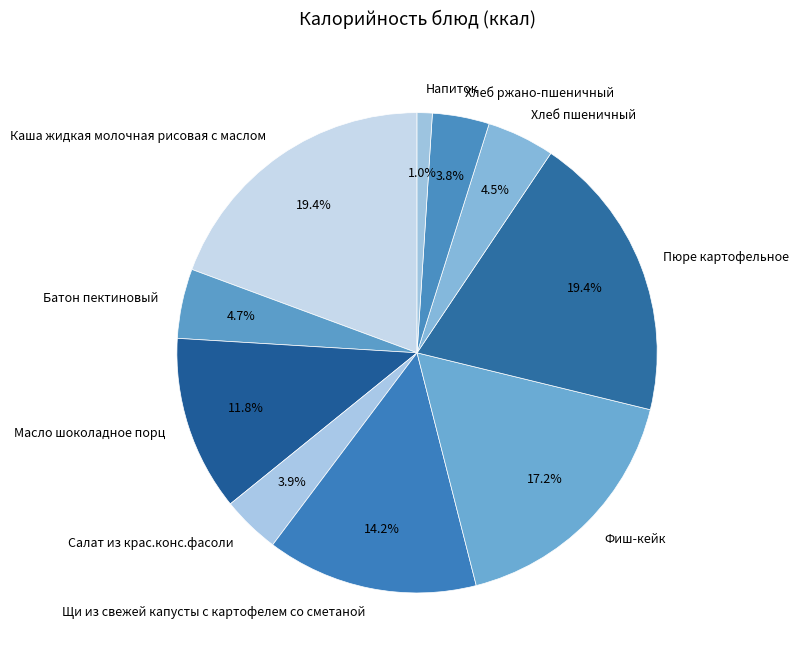

Between Хлеб ржано-пшеничный and Хлеб пшеничный, which is larger?

Хлеб пшеничный